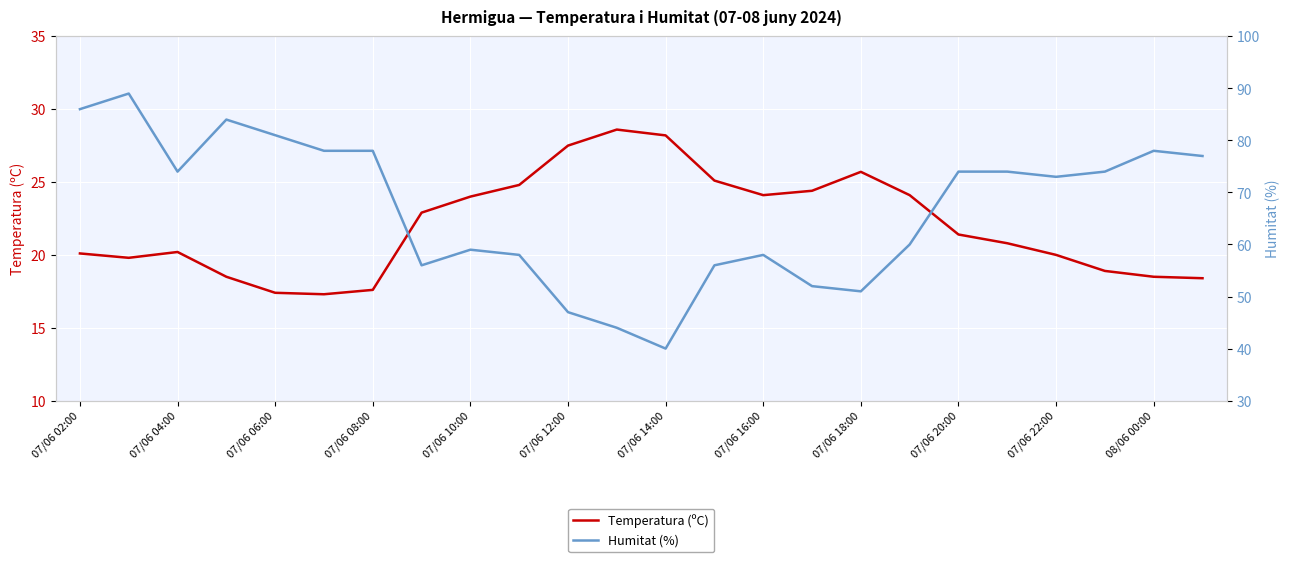

How many data points does each series have?

24